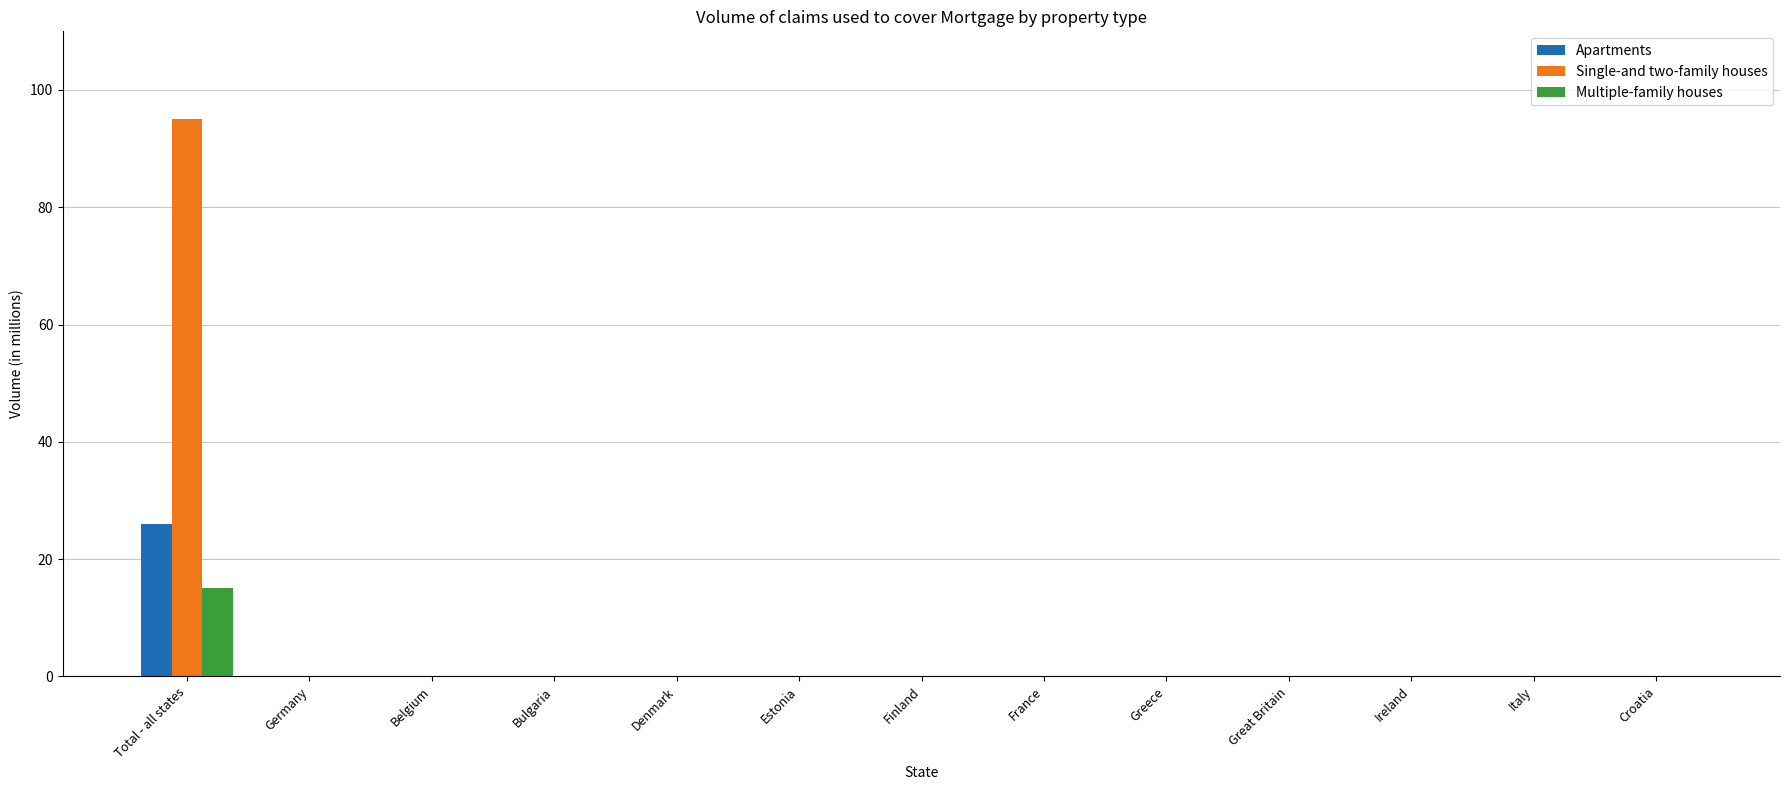

Reading left to right, list all the values displayed in this chart.

Apartments: Total - all states=26.1	Germany=0.0	Belgium=0.0	Bulgaria=0.0	Denmark=0.0	Estonia=0.0	Finland=0.0	France=0.0	Greece=0.0	Great Britain=0.0	Ireland=0.0	Italy=0.0	Croatia=0.0
Single-and two-family houses: Total - all states=95.0	Germany=0.0	Belgium=0.0	Bulgaria=0.0	Denmark=0.0	Estonia=0.0	Finland=0.0	France=0.0	Greece=0.0	Great Britain=0.0	Ireland=0.0	Italy=0.0	Croatia=0.0
Multiple-family houses: Total - all states=15.1	Germany=0.0	Belgium=0.0	Bulgaria=0.0	Denmark=0.0	Estonia=0.0	Finland=0.0	France=0.0	Greece=0.0	Great Britain=0.0	Ireland=0.0	Italy=0.0	Croatia=0.0